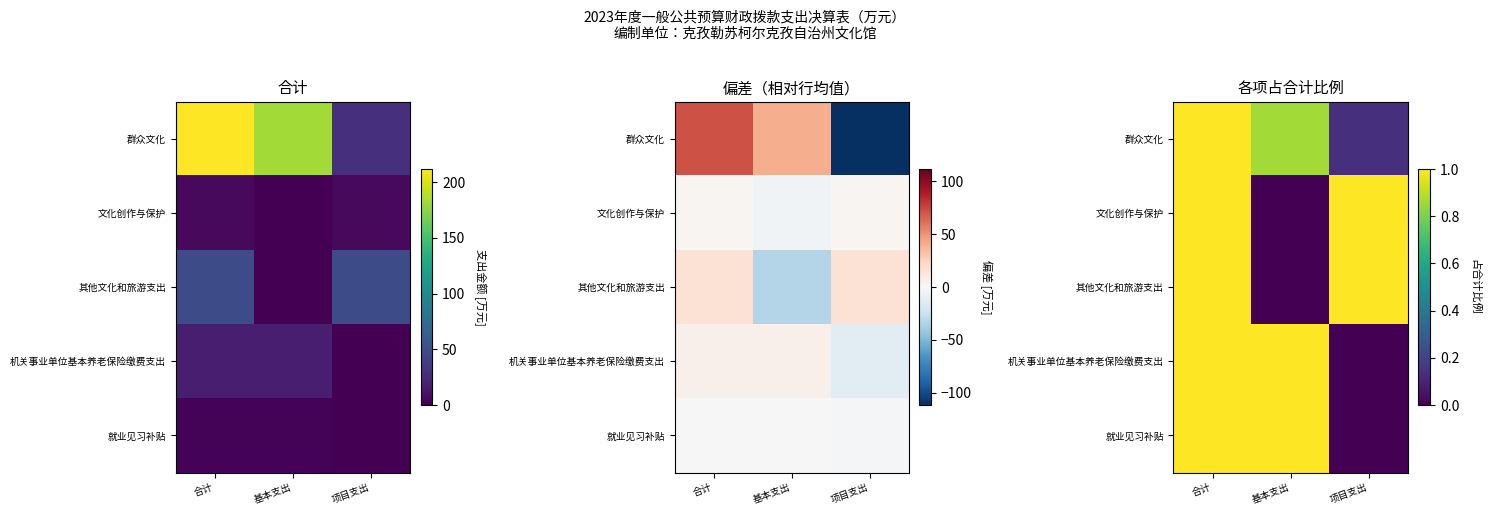

Which has a higher value, 基本支出 or 项目支出?

基本支出